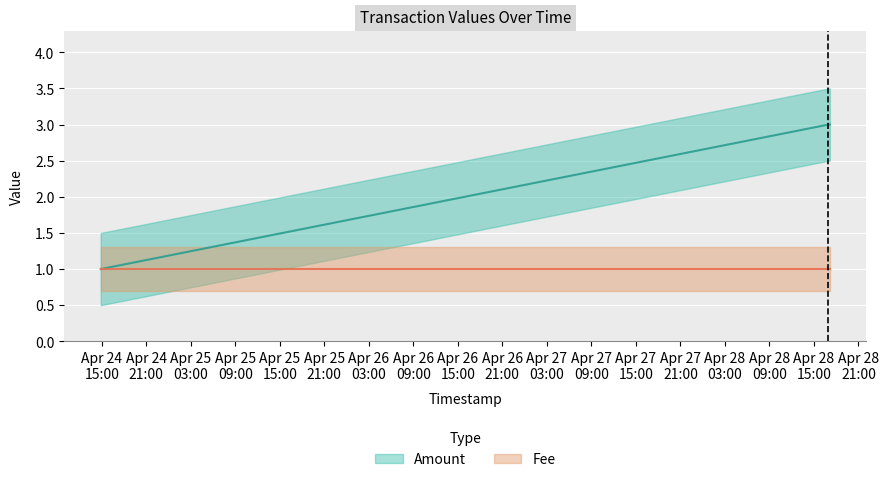

What is the label of the 2nd point from the left?

2017-04-28 16:57:35